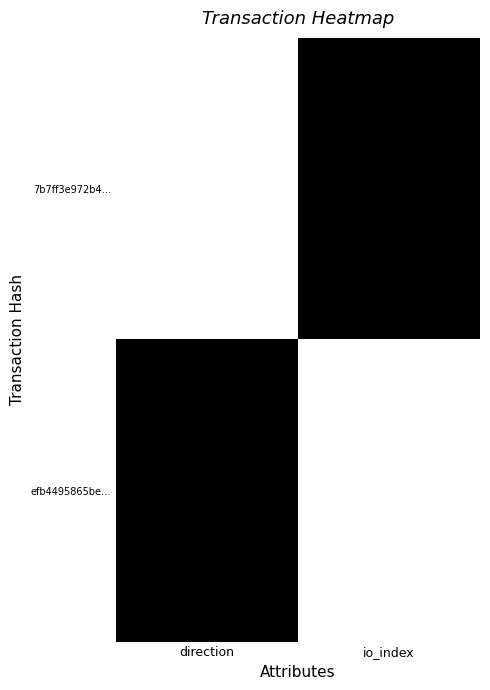

What is the total value across all series at io_index?

1